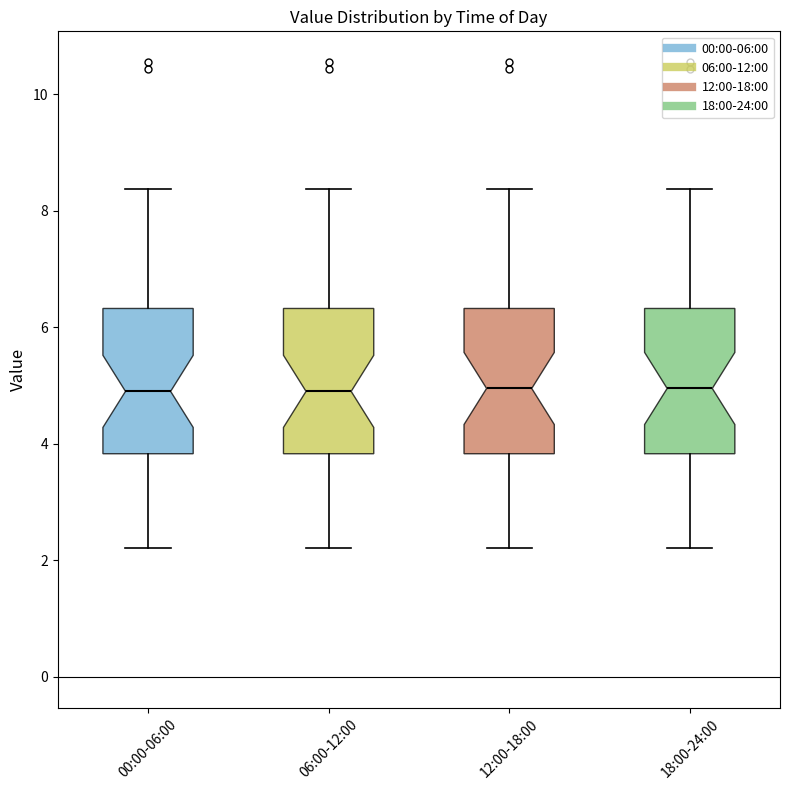

Reading left to right, transcribe this box plot: for each box, give where its median line is, the range the box spans, and where its two whiskers end, as read against the y-axis. The values are not printed on the chart, so give them approximately, as read against the axis.

00:00-06:00: median 5.0, box 3.8 to 6.4, whiskers 2.2 to 8.4
06:00-12:00: median 5.0, box 3.8 to 6.4, whiskers 2.2 to 8.4
12:00-18:00: median 5.0, box 3.8 to 6.4, whiskers 2.2 to 8.4
18:00-24:00: median 5.0, box 3.8 to 6.4, whiskers 2.2 to 8.4